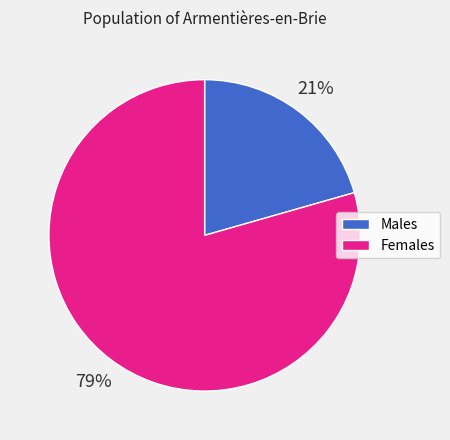

How many slices are in this pie chart?

2